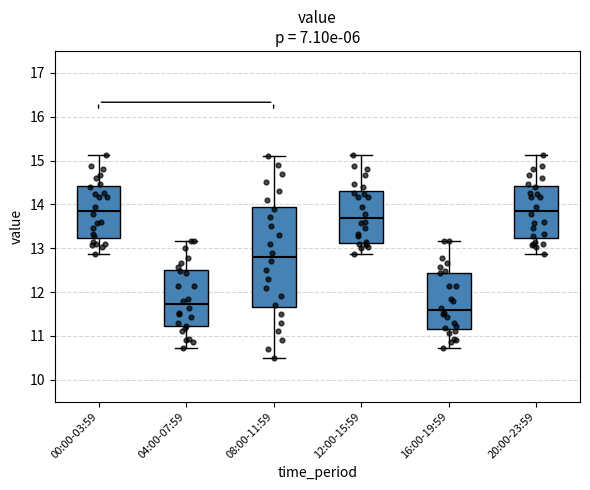

Where is the lower edge of the box for 12:00-15:59 on the y-axis? The values are not printed on the chart, so give them approximately, as read against the axis.

13.1